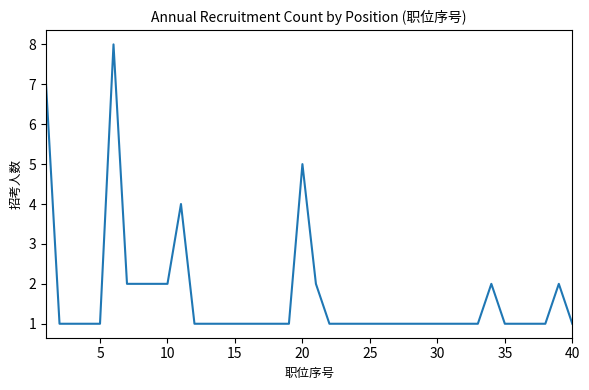

What is the maximum value shown in the chart?

8